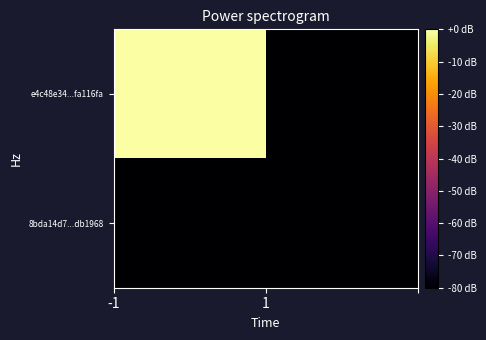

Count the number of data series in this chart.

2